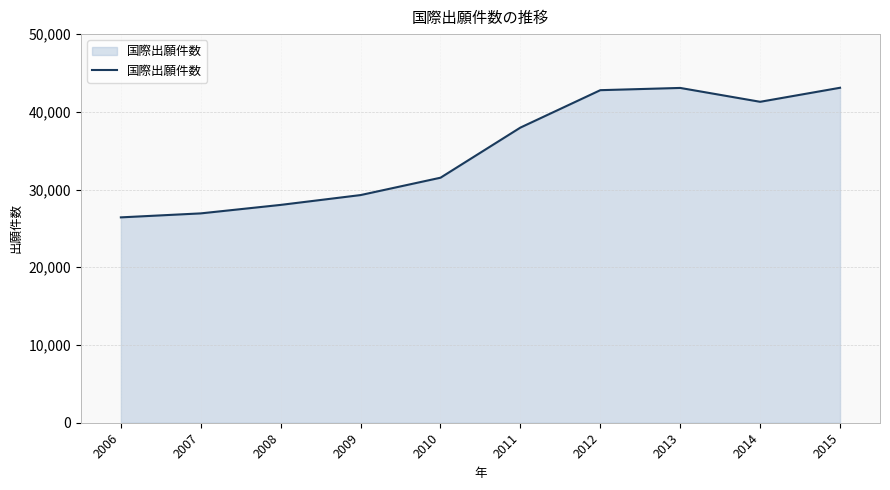

Approximately how many times larger is the value at 2012 compared to 2013?

1.0